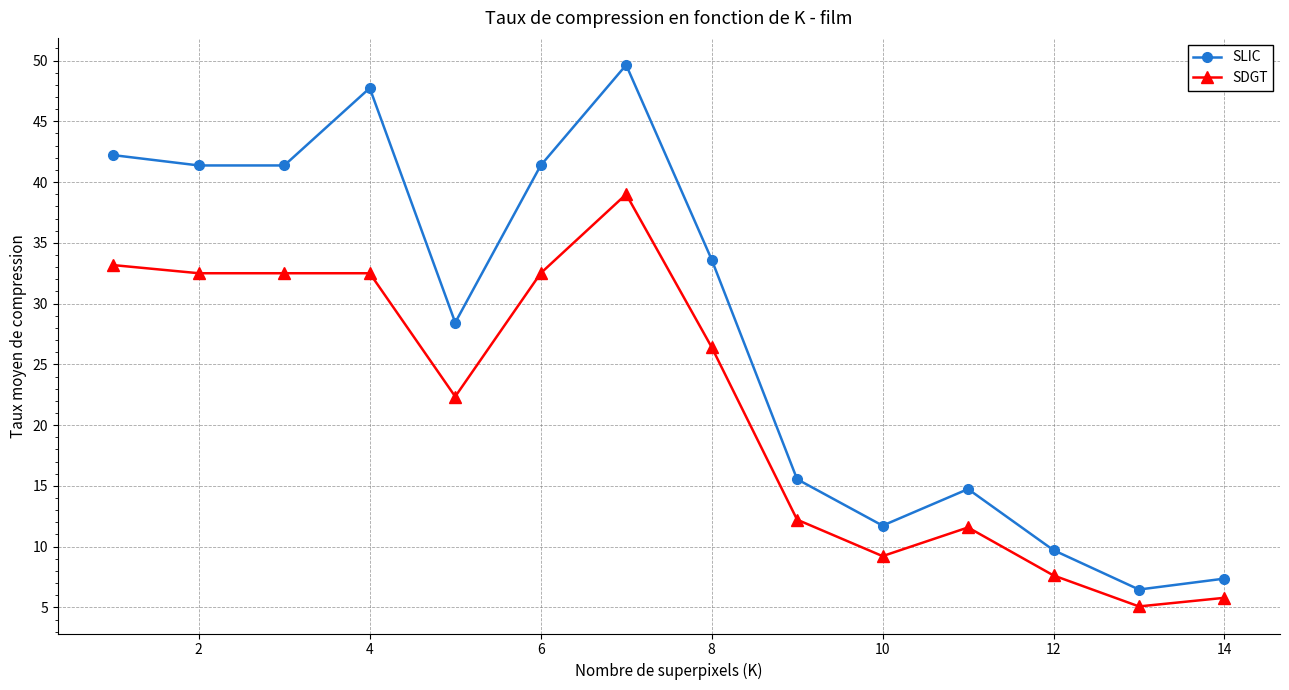

Reading left to right, what are all the values shown in this chart?

SLIC: 42.2	41.4	41.4	47.7	28.4	41.4	49.6	33.6	15.6	11.7	14.7	9.7	6.5	7.4
SDGT: 33.2	32.5	32.5	32.5	22.4	32.5	39.0	26.4	12.2	9.2	11.6	7.6	5.1	5.8